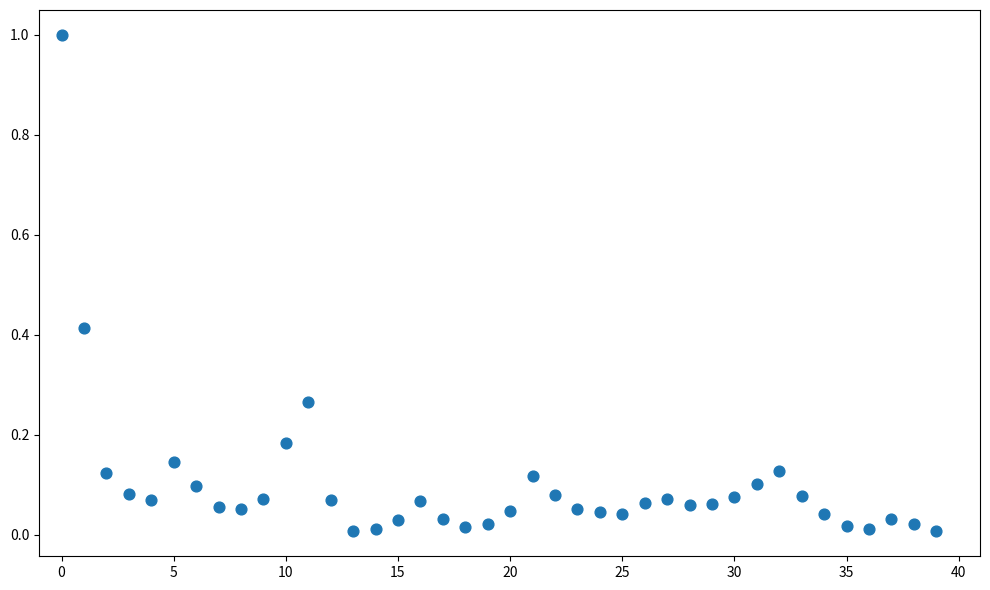

What is the range of Y values (max minus min)?

1.0